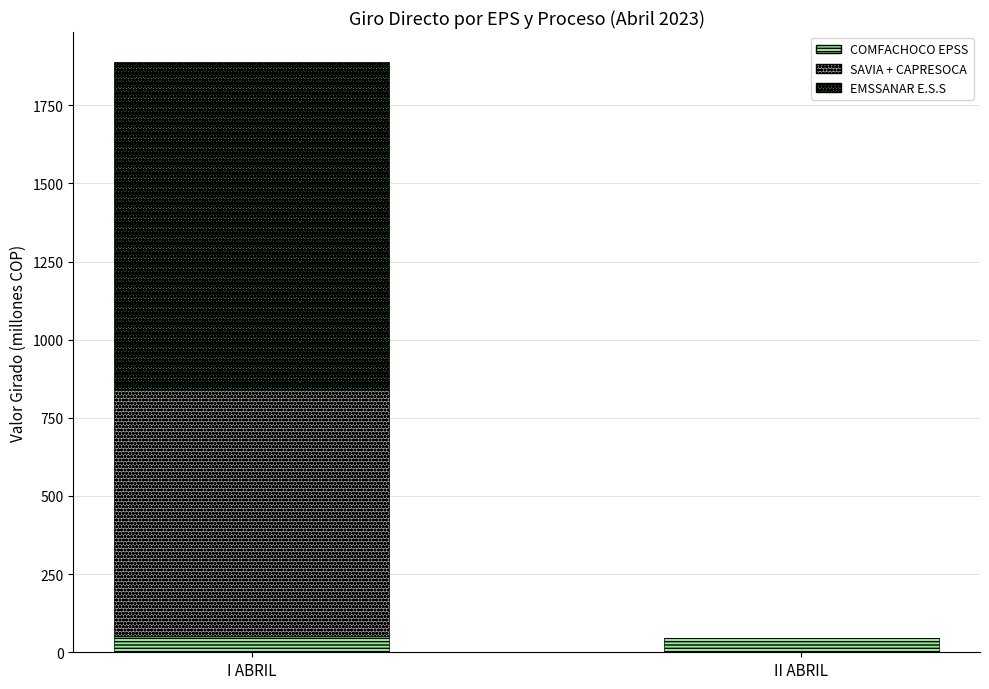

What is the highest value of the COMFACHOCO EPSS series?

53.1